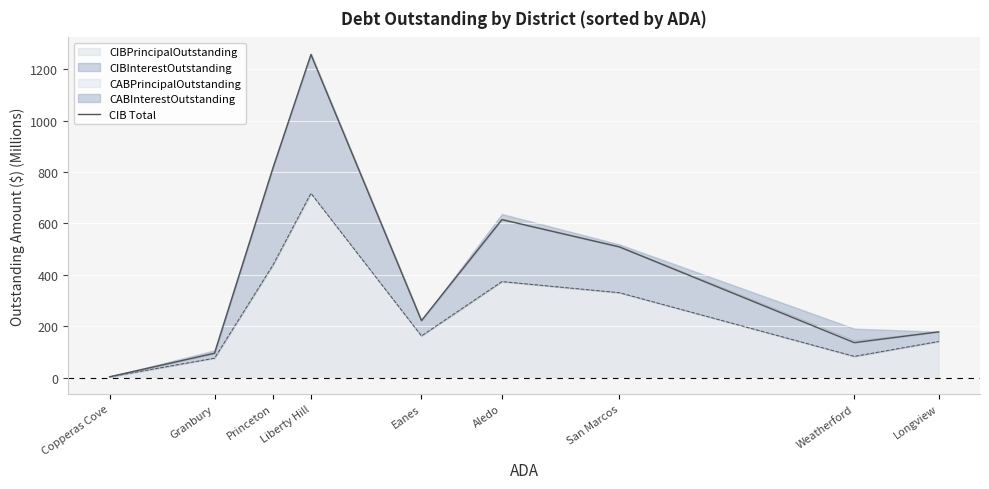

The value of CIBPrincipalOutstanding at Longview is 141.0. True or false?

True